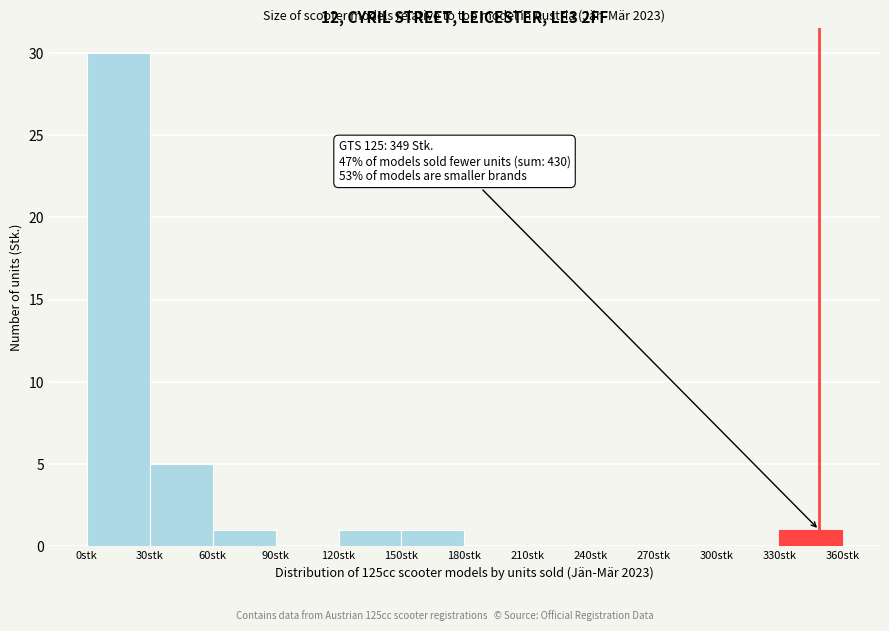

Which range on the x-axis has the tallest bar?

0 to 30